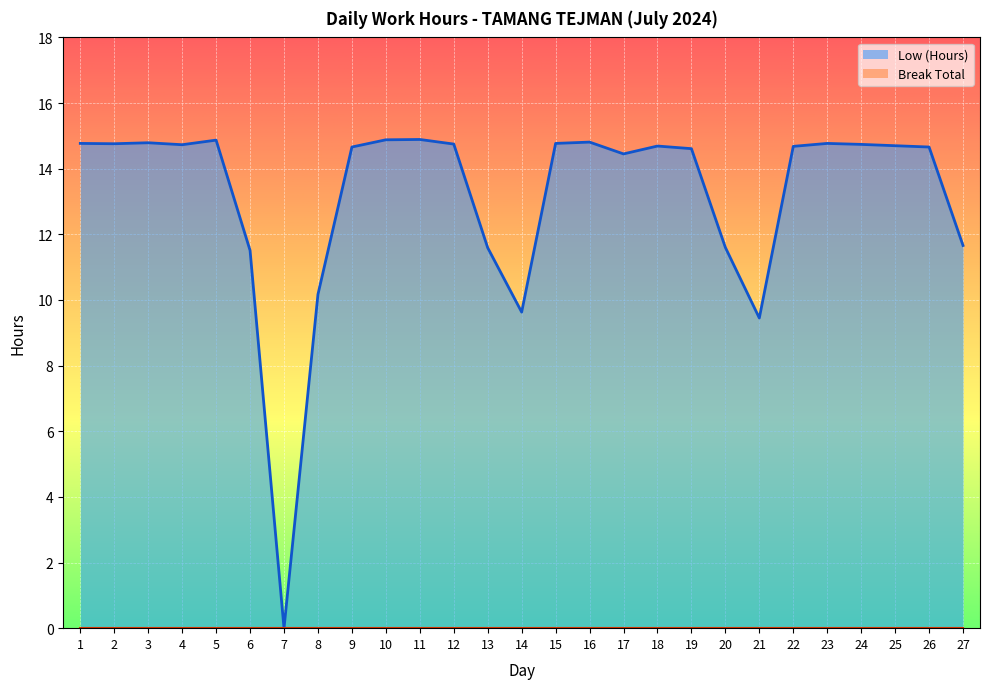

What is the average value?

13.2